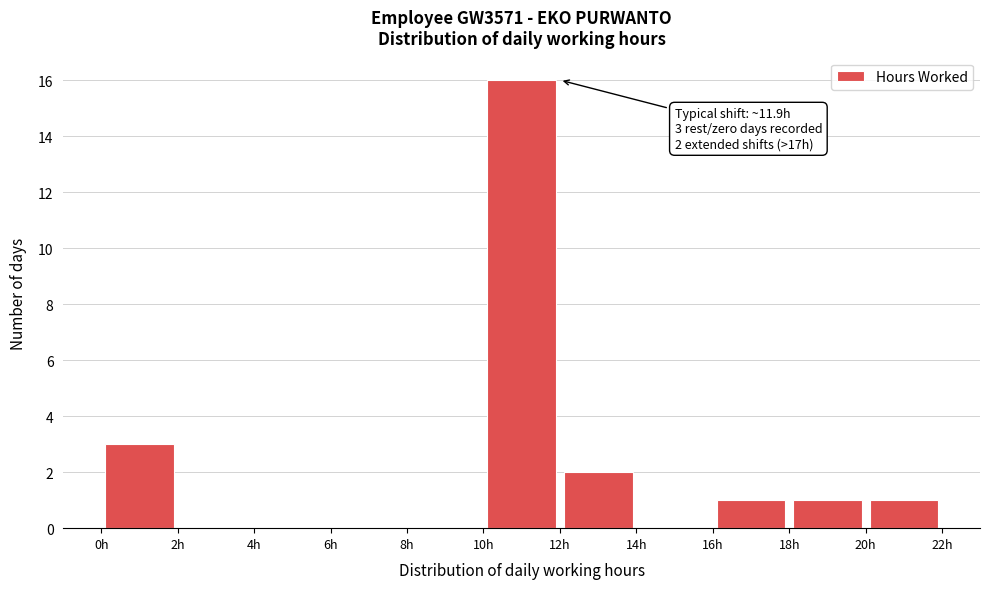

Which range on the x-axis has the tallest bar?

10 to 12